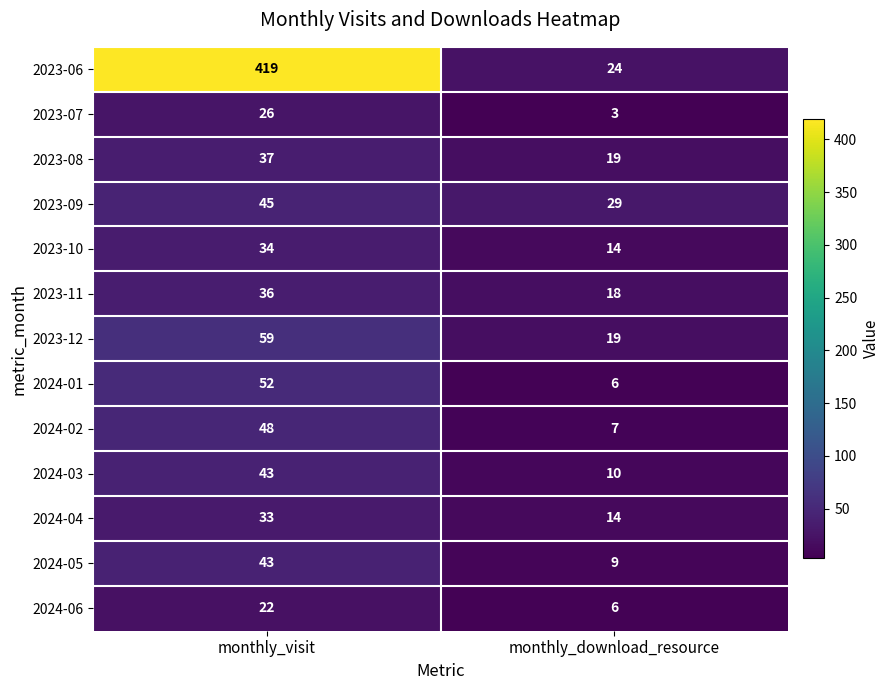

The 2024-03 series shows 4 at monthly_download_resource. True or false?

False